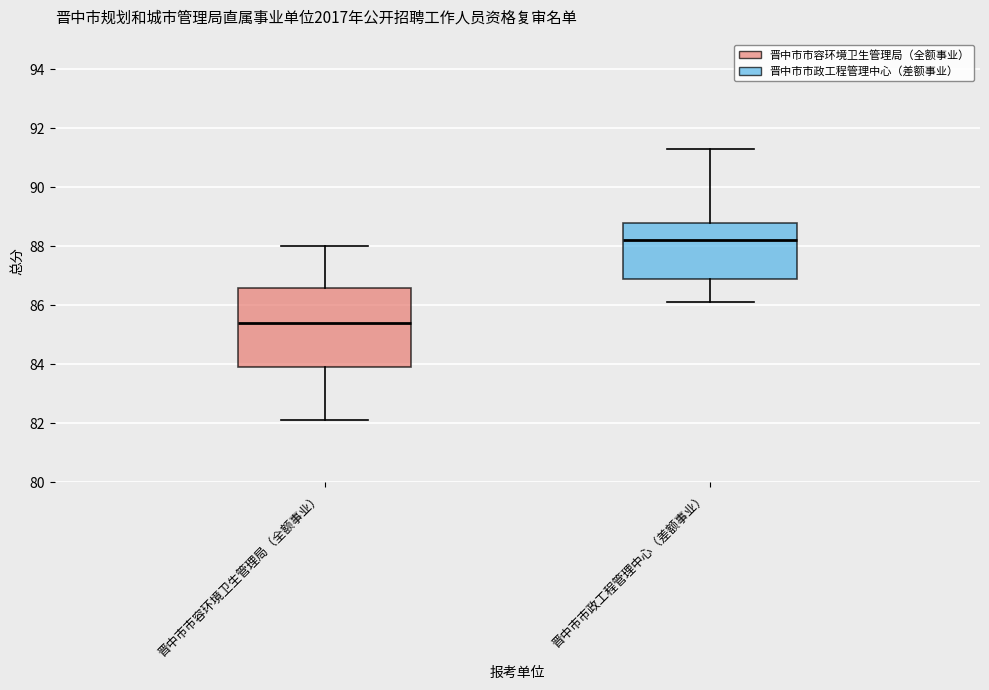

Which box has the lowest median line?

晋中市市容环境卫生管理局（全额事业）